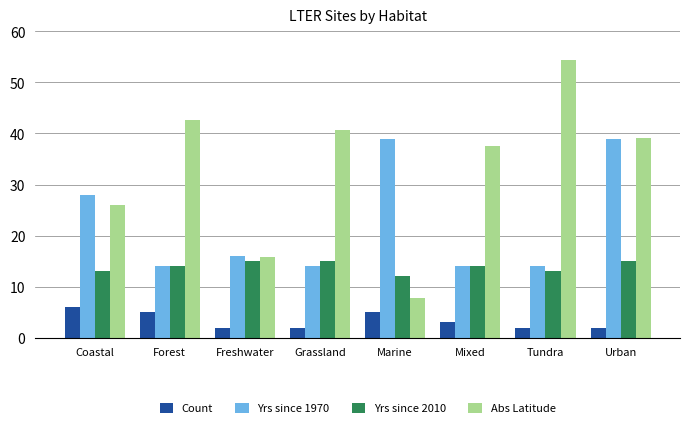

At which category is the sum across all series the highest?

Urban